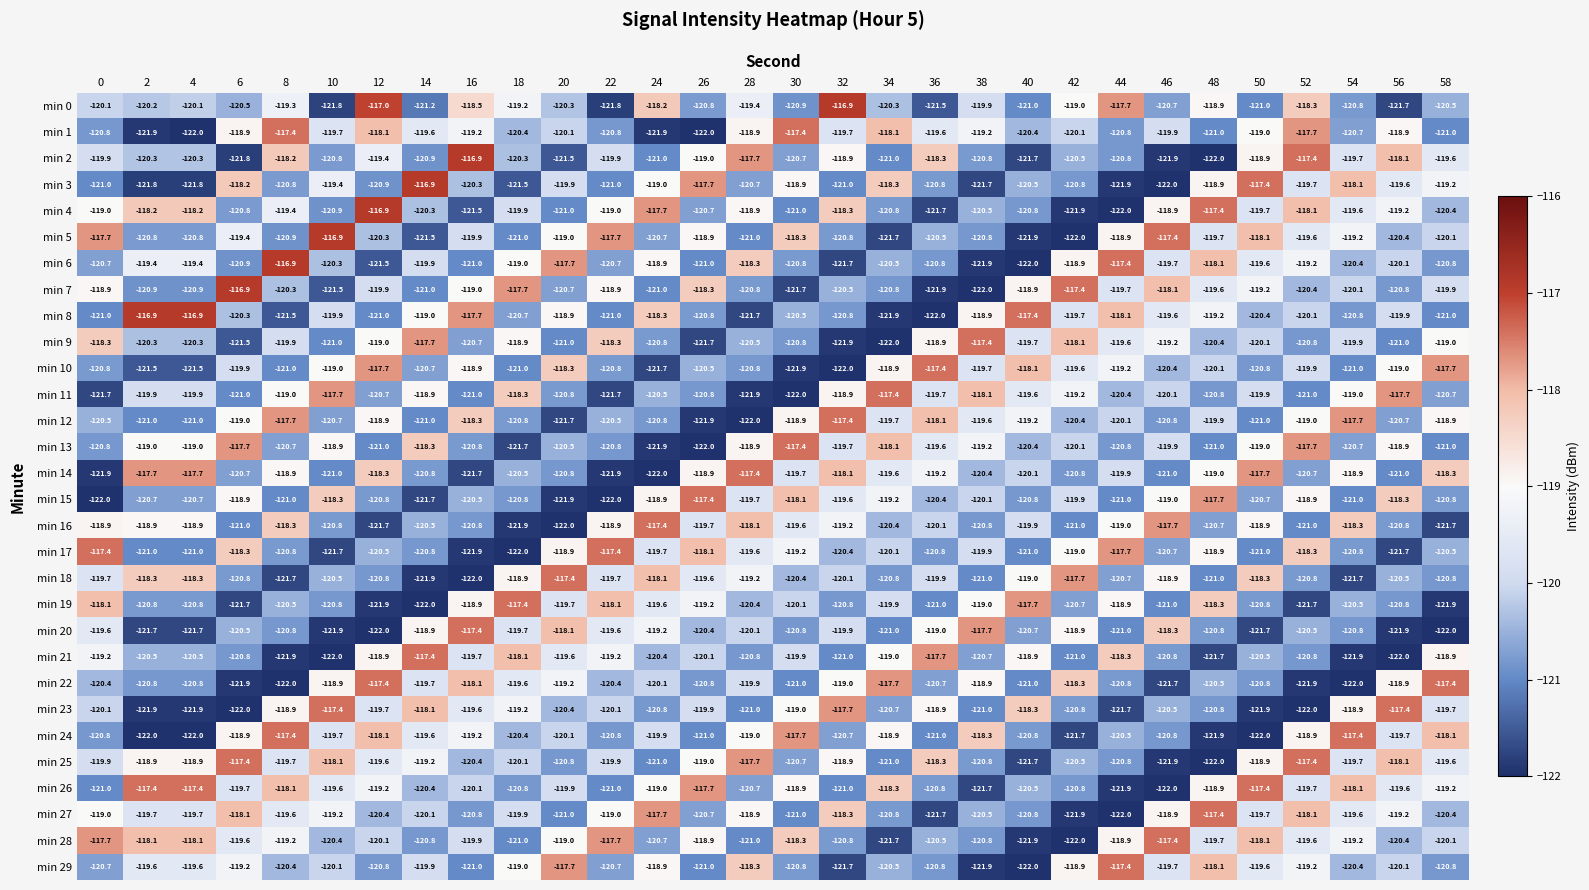

How many series are shown in this chart?

30